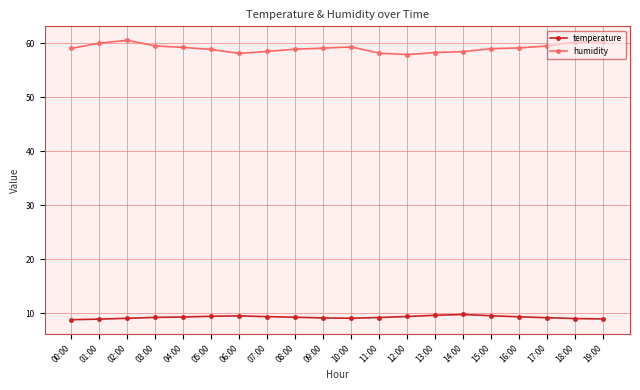

True or false: humidity has more than 1 points higher than both neighbors.

True